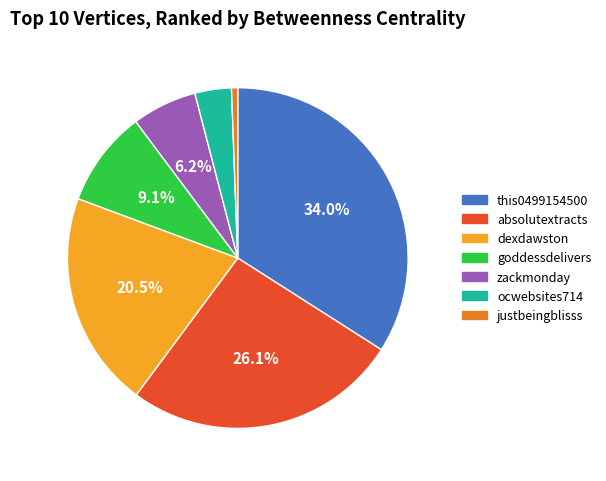

To the nearest percent, what percentage of the pie is zackmonday?

6%